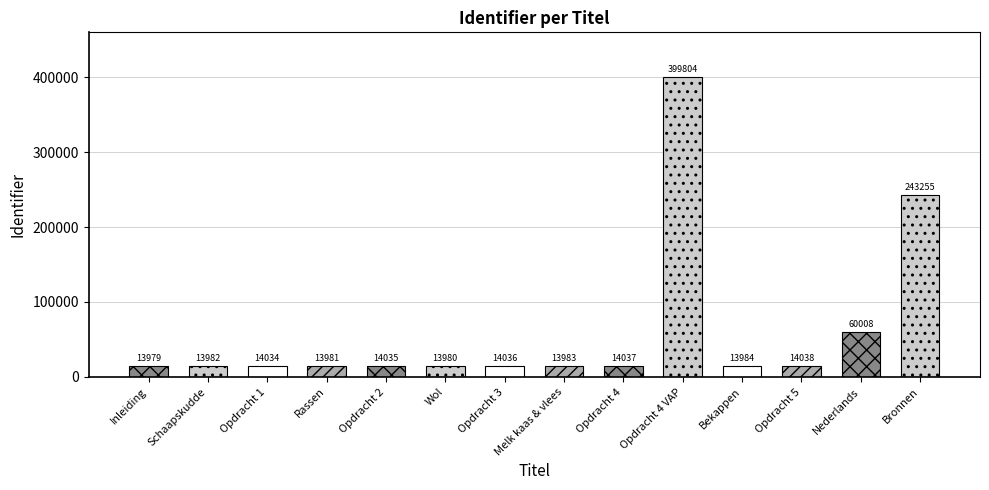

Read the value at Nederlands.

60008